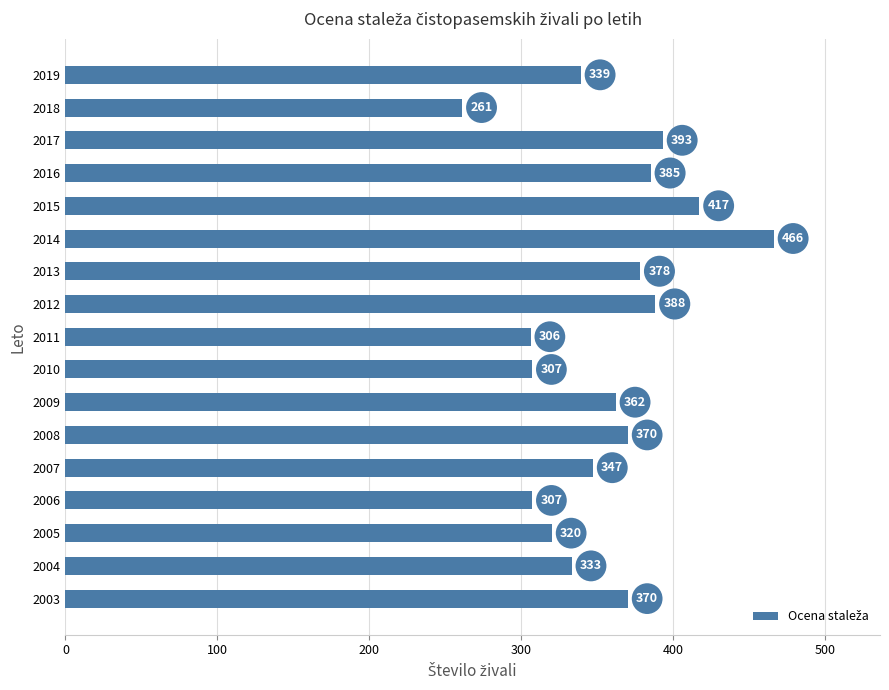

The value at 2019 is 513. True or false?

False